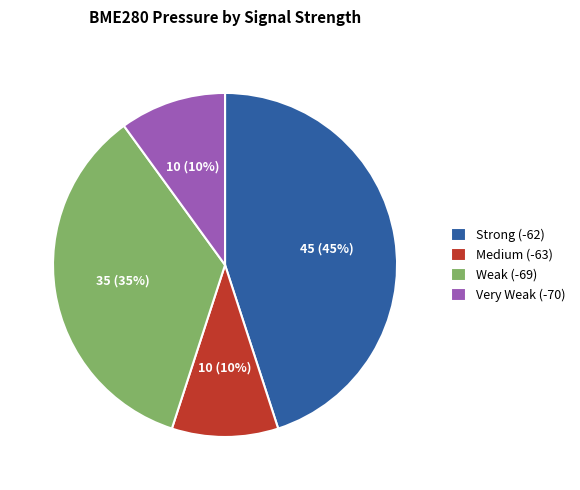

Which slice is the largest?

Strong (-62)